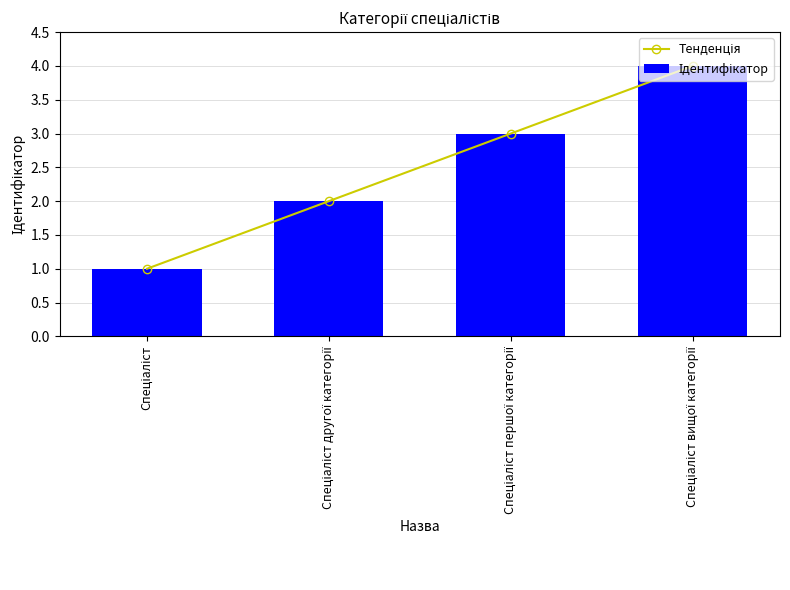

True or false: Ідентифікатор has a value of 1 at Спеціаліст.

True